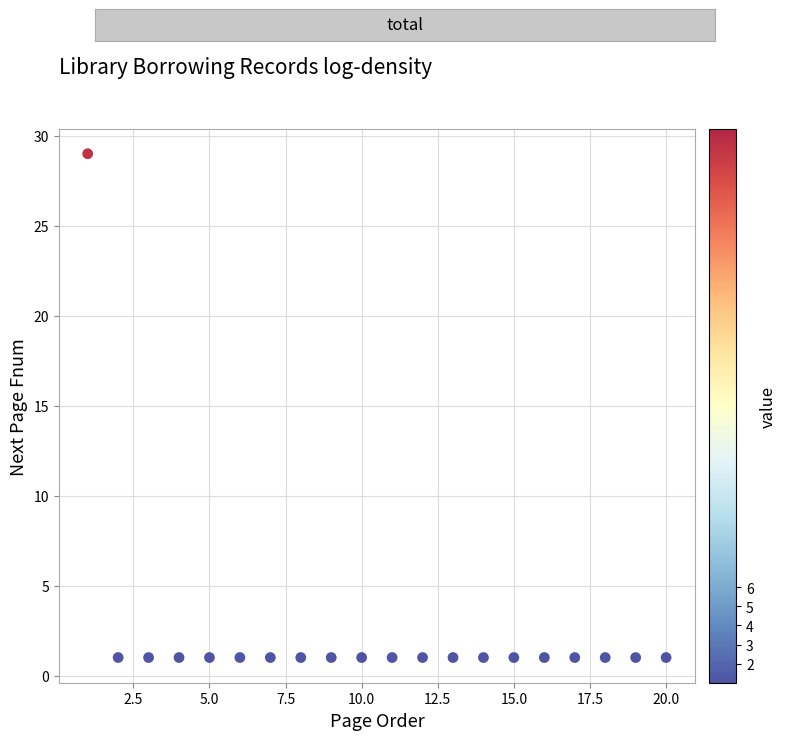

What is the range of X values (max minus min)?

19